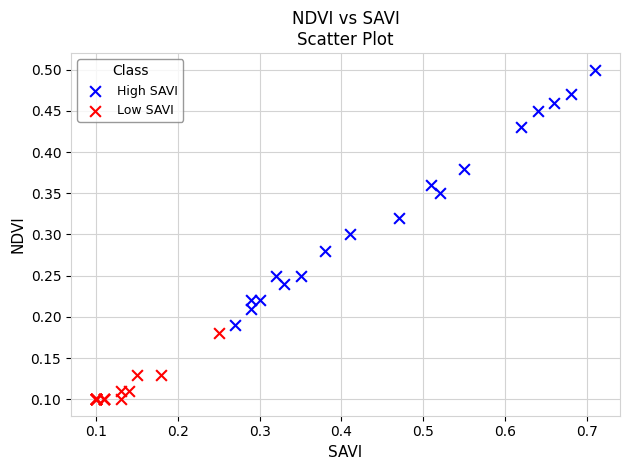

Which series contains the lowest Y value?

Low SAVI